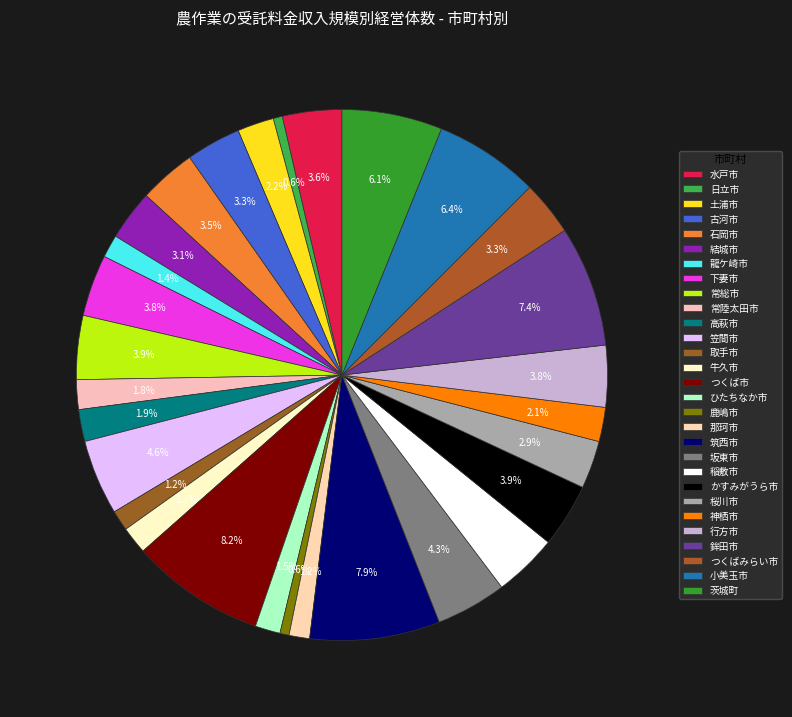

To the nearest percent, what is the average slice percentage?

3%